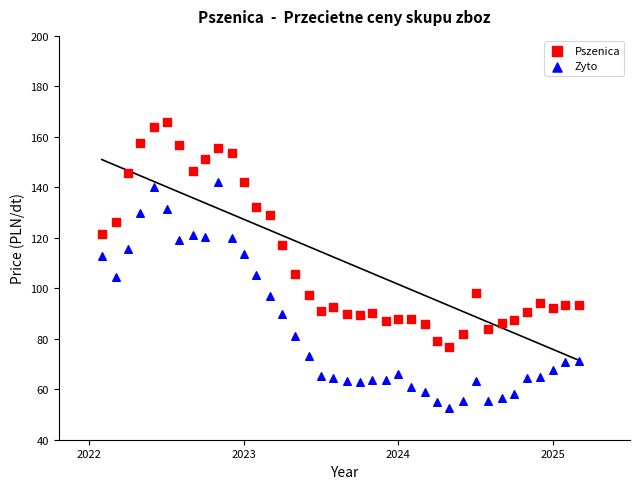

What are all the series names shown in the legend?

Pszenica, Zyto